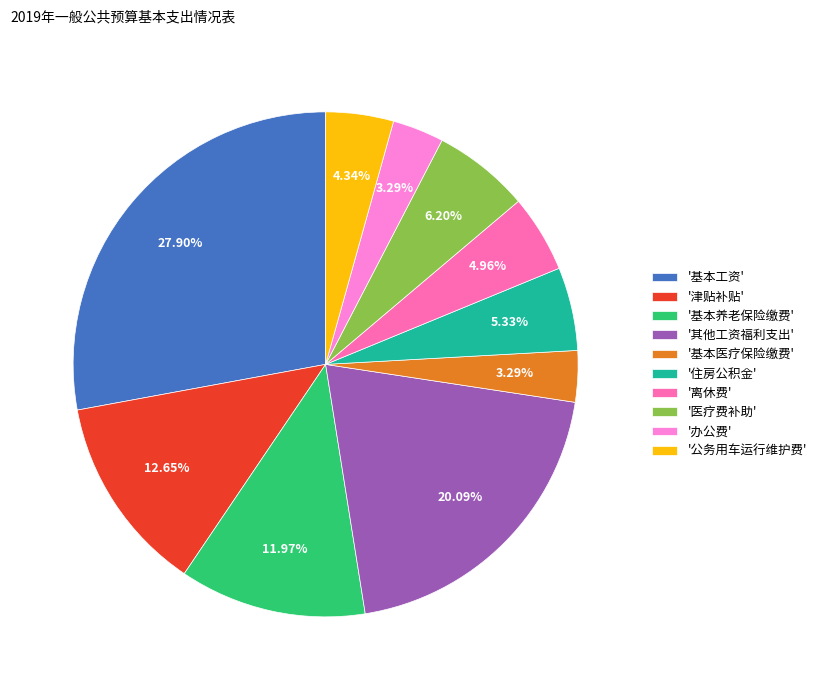

Is there any slice that represents more than half of the pie?

No